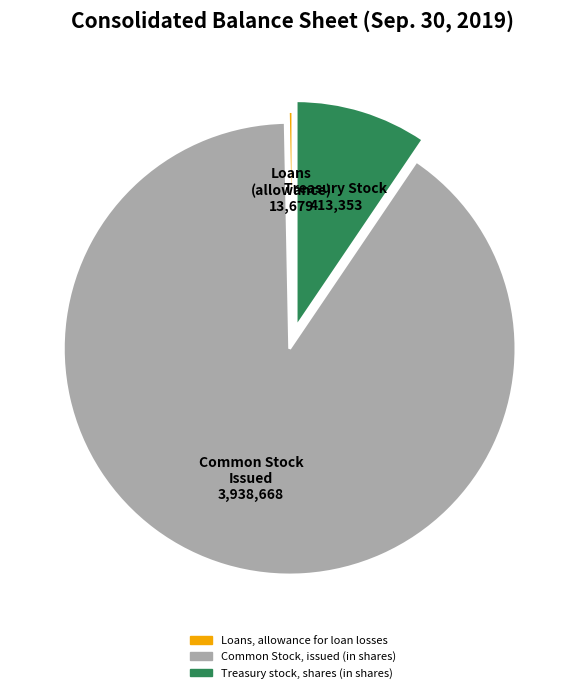

Is it true that Loans, allowance for loan losses is 14% of the pie?

False